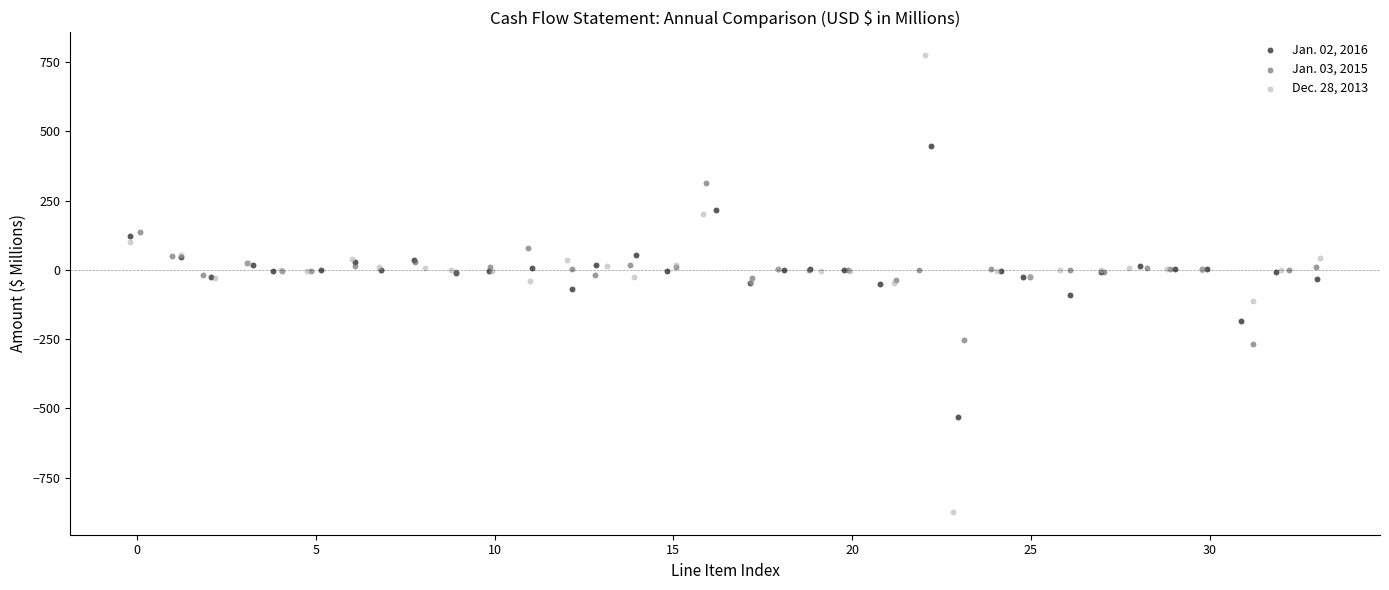

What are all the series names shown in the legend?

Jan. 02, 2016, Jan. 03, 2015, Dec. 28, 2013